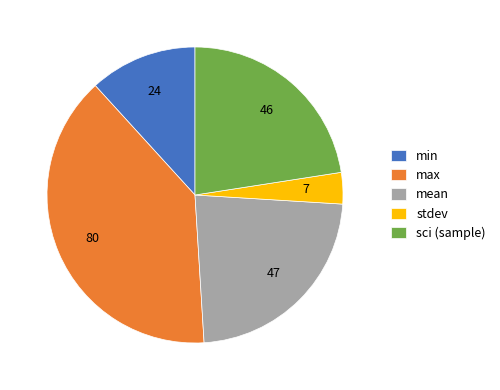

Which has a higher value, min or mean?

mean